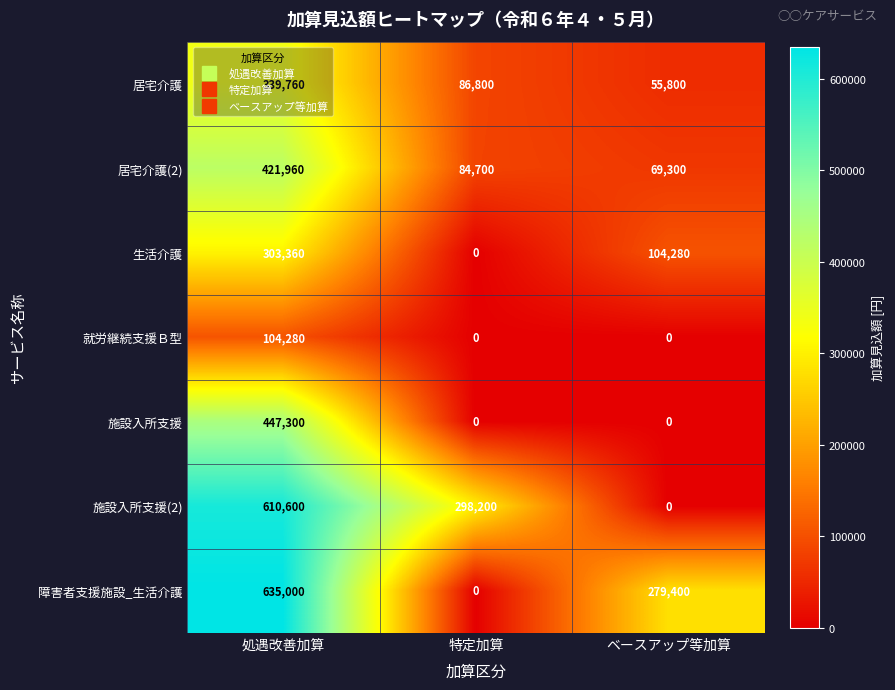

At which category is the sum across all series the highest?

処遇改善加算